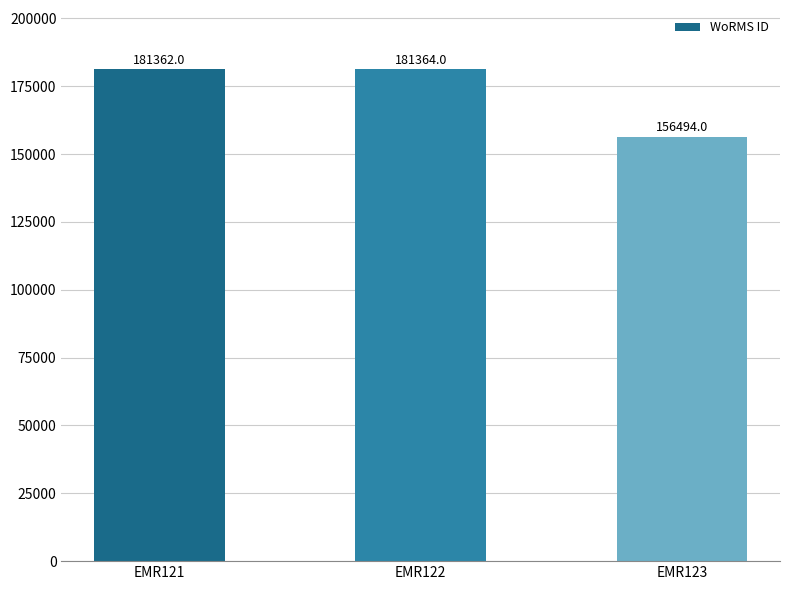

What is the maximum value shown in the chart?

181364